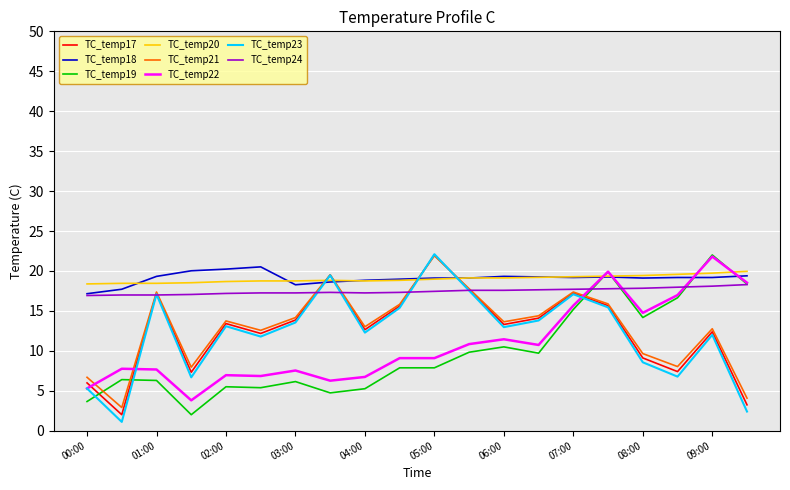

What is the maximum value for TC_temp22?

21.8